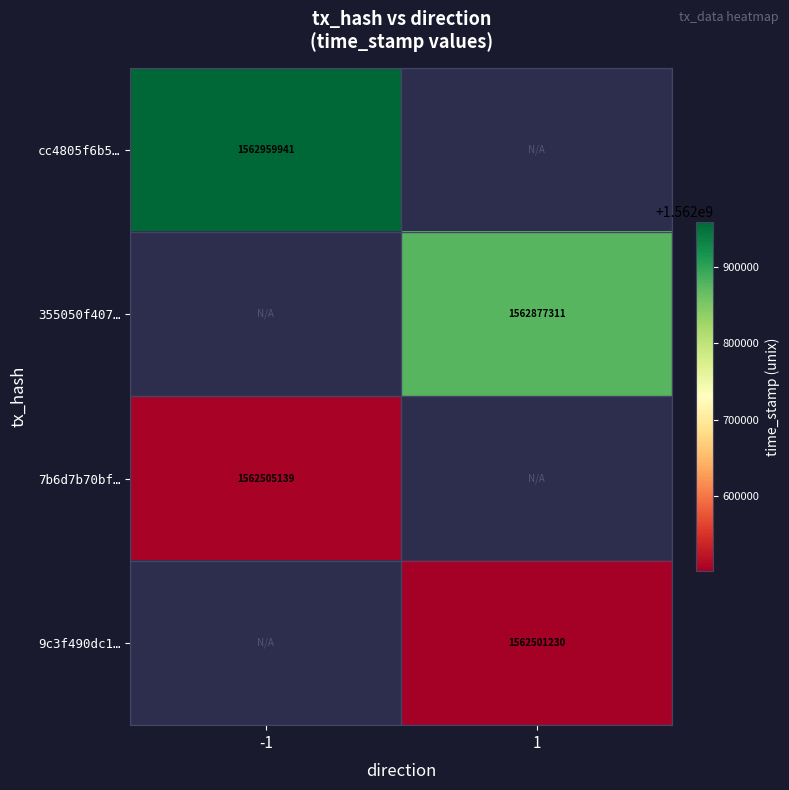

Is the value of 7b6d7b70bf… at -1 greater than the value of 9c3f490dc1… at 1?

Yes